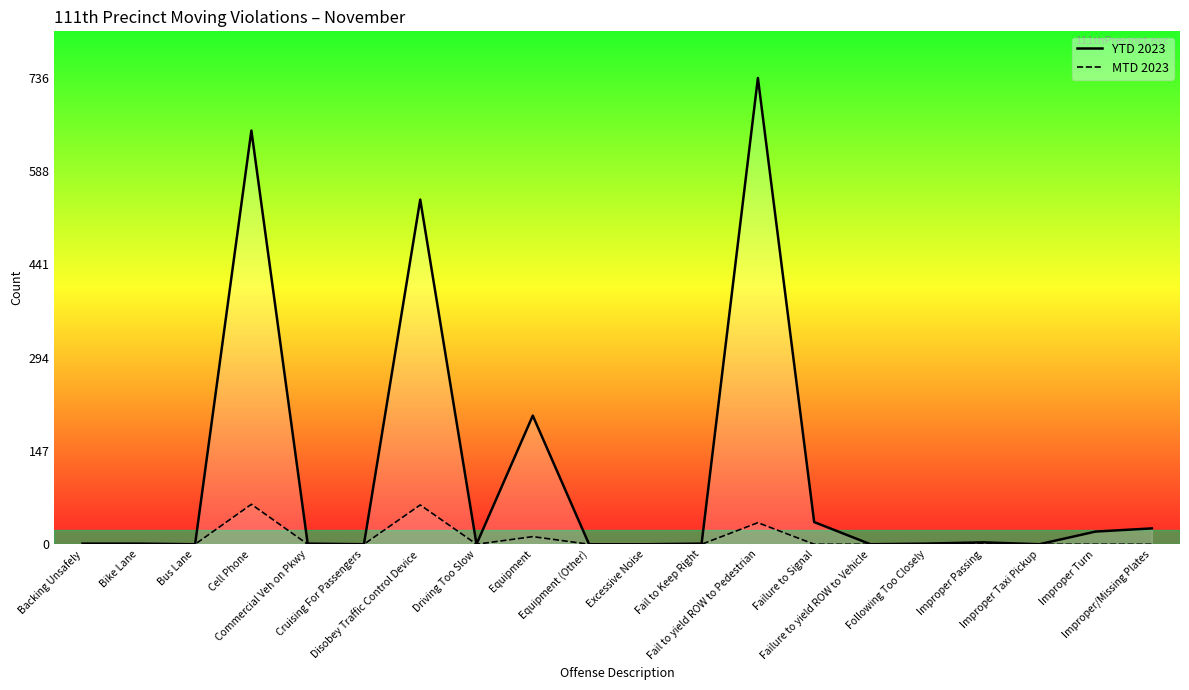

How many data points in MTD 2023 are above 0?

5